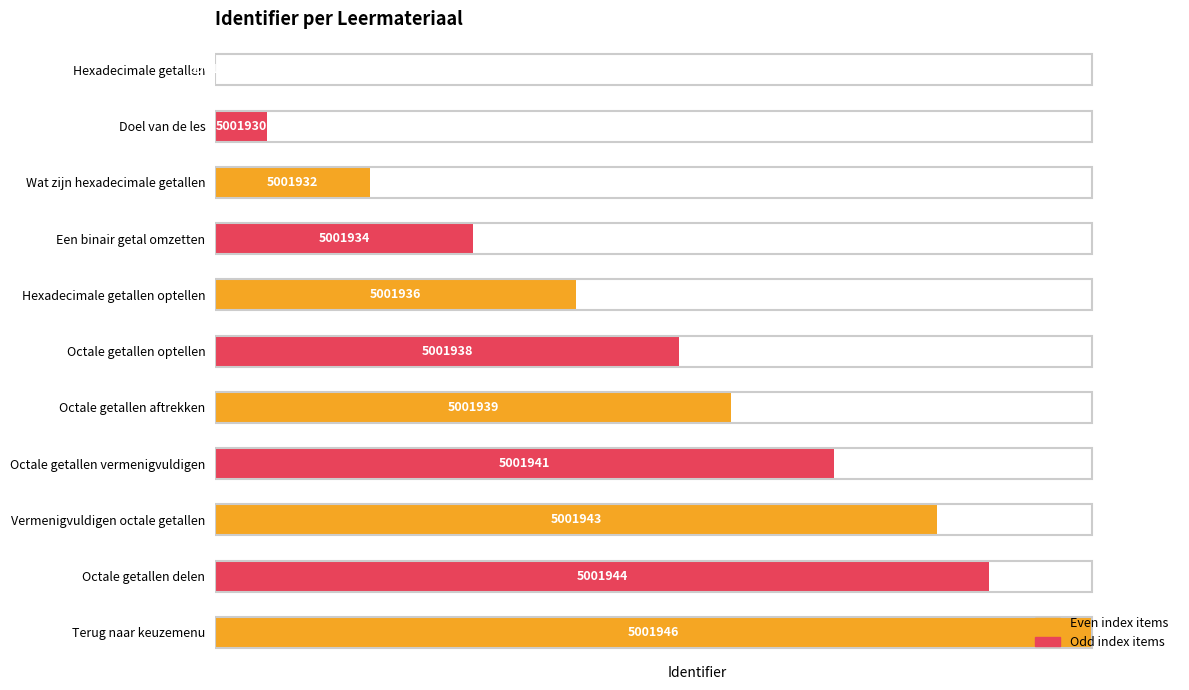

Rank the categories by value from lowest to highest.

Hexadecimale getallen, Doel van de les, Wat zijn hexadecimale getallen, Een binair getal omzetten, Hexadecimale getallen optellen, Octale getallen optellen, Octale getallen aftrekken, Octale getallen vermenigvuldigen, Vermenigvuldigen octale getallen, Octale getallen delen, Terug naar keuzemenu